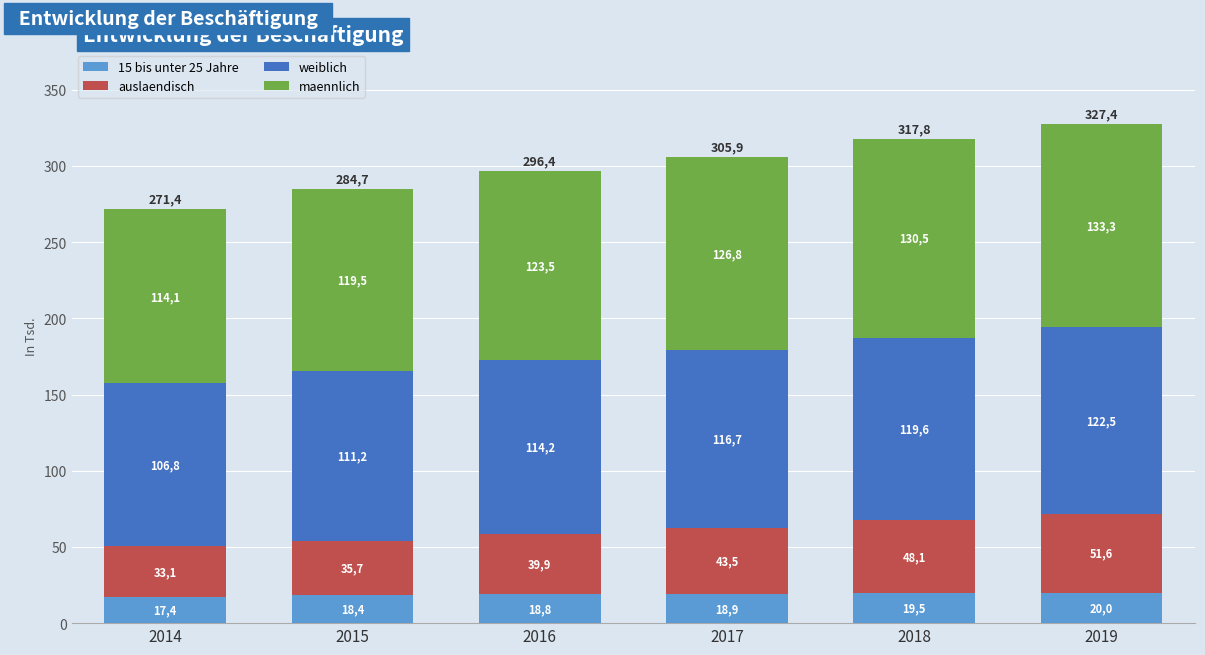

What is the difference between the maximum and minimum values in the 15 bis unter 25 Jahre series?

2631